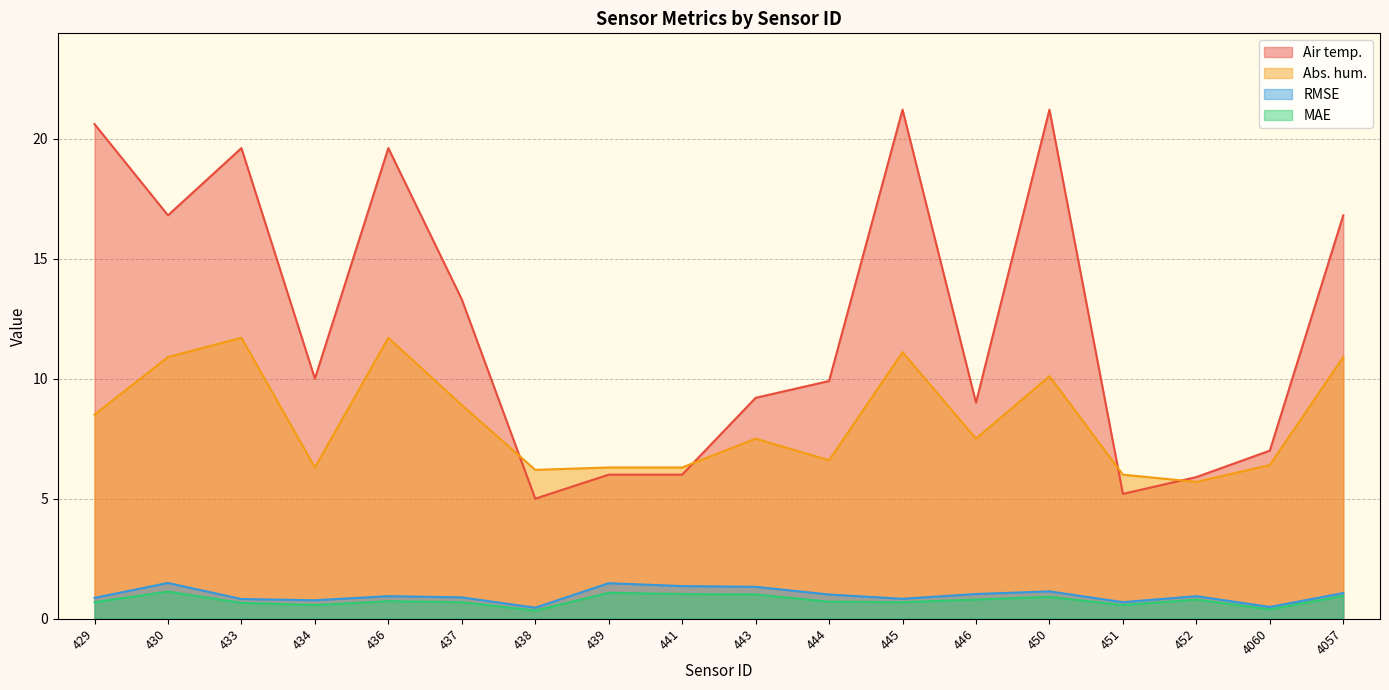

Where is RMSE nearest to the value 0?

438